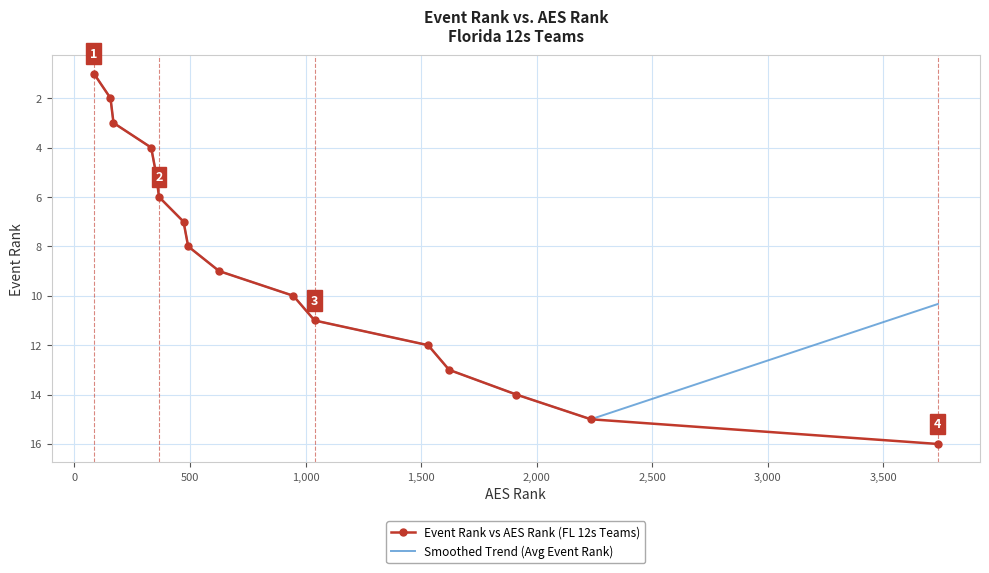

Which series has the largest range (max minus min)?

Event Rank vs AES Rank (FL 12s Teams)